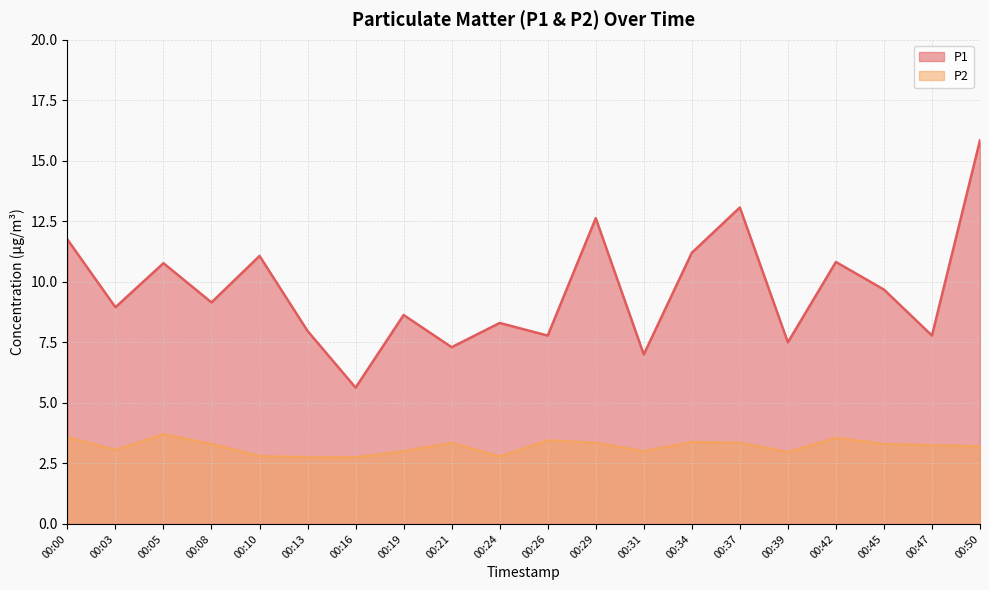

Reading right to left, what are all the values shown in this chart?

P1: 00:50=15.8	00:47=7.8	00:45=9.7	00:42=10.8	00:39=7.5	00:37=13.1	00:34=11.2	00:31=7.0	00:29=12.6	00:26=7.8	00:24=8.3	00:21=7.3	00:19=8.6	00:16=5.6	00:13=8.0	00:10=11.1	00:08=9.2	00:05=10.8	00:03=8.9	00:00=11.8
P2: 00:50=3.2	00:47=3.2	00:45=3.3	00:42=3.5	00:39=3.0	00:37=3.4	00:34=3.4	00:31=3.0	00:29=3.4	00:26=3.5	00:24=2.8	00:21=3.4	00:19=3.0	00:16=2.8	00:13=2.8	00:10=2.8	00:08=3.3	00:05=3.7	00:03=3.0	00:00=3.6